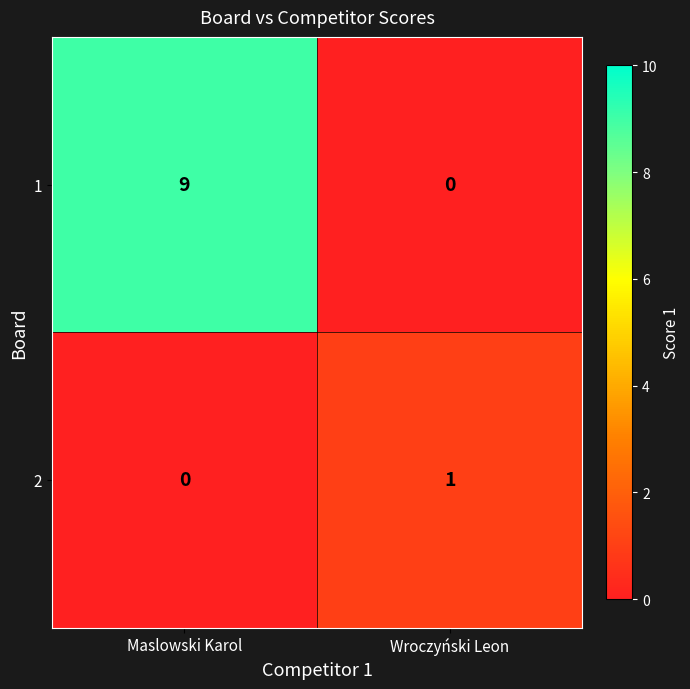

What is the difference between the 1 values at Wroczyński Leon and Maslowski Karol?

9